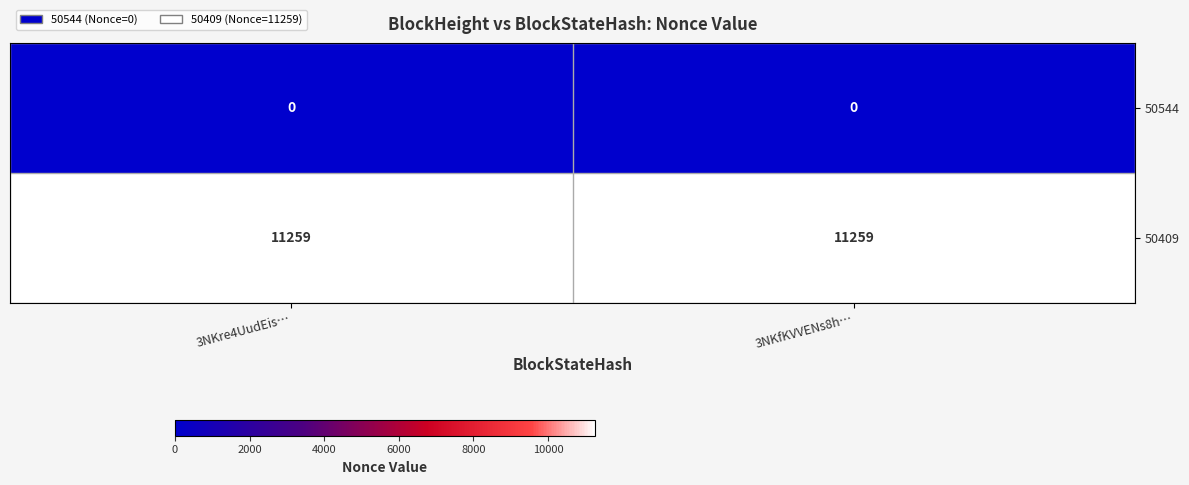

What is the greatest value displayed?

11259